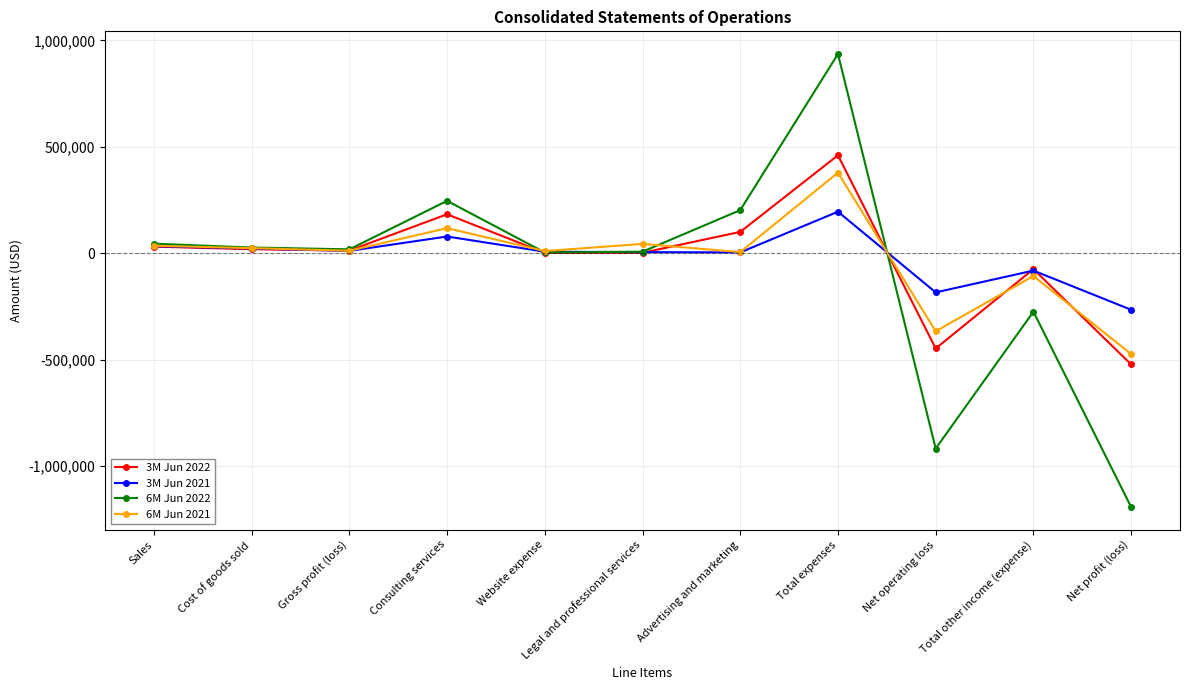

Count the number of categories in the chart.

11